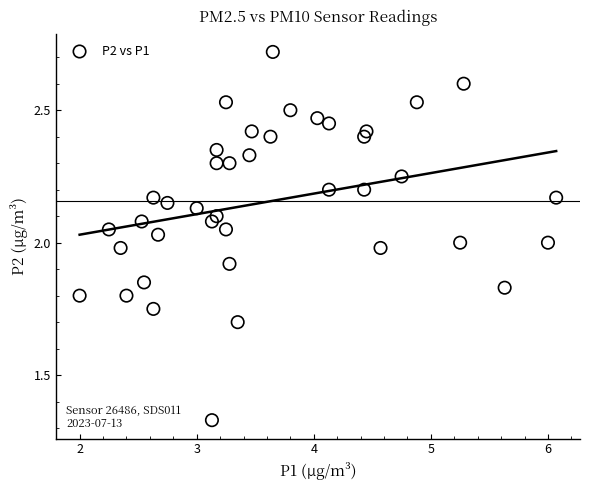

What is the range of X values (max minus min)?

4.1